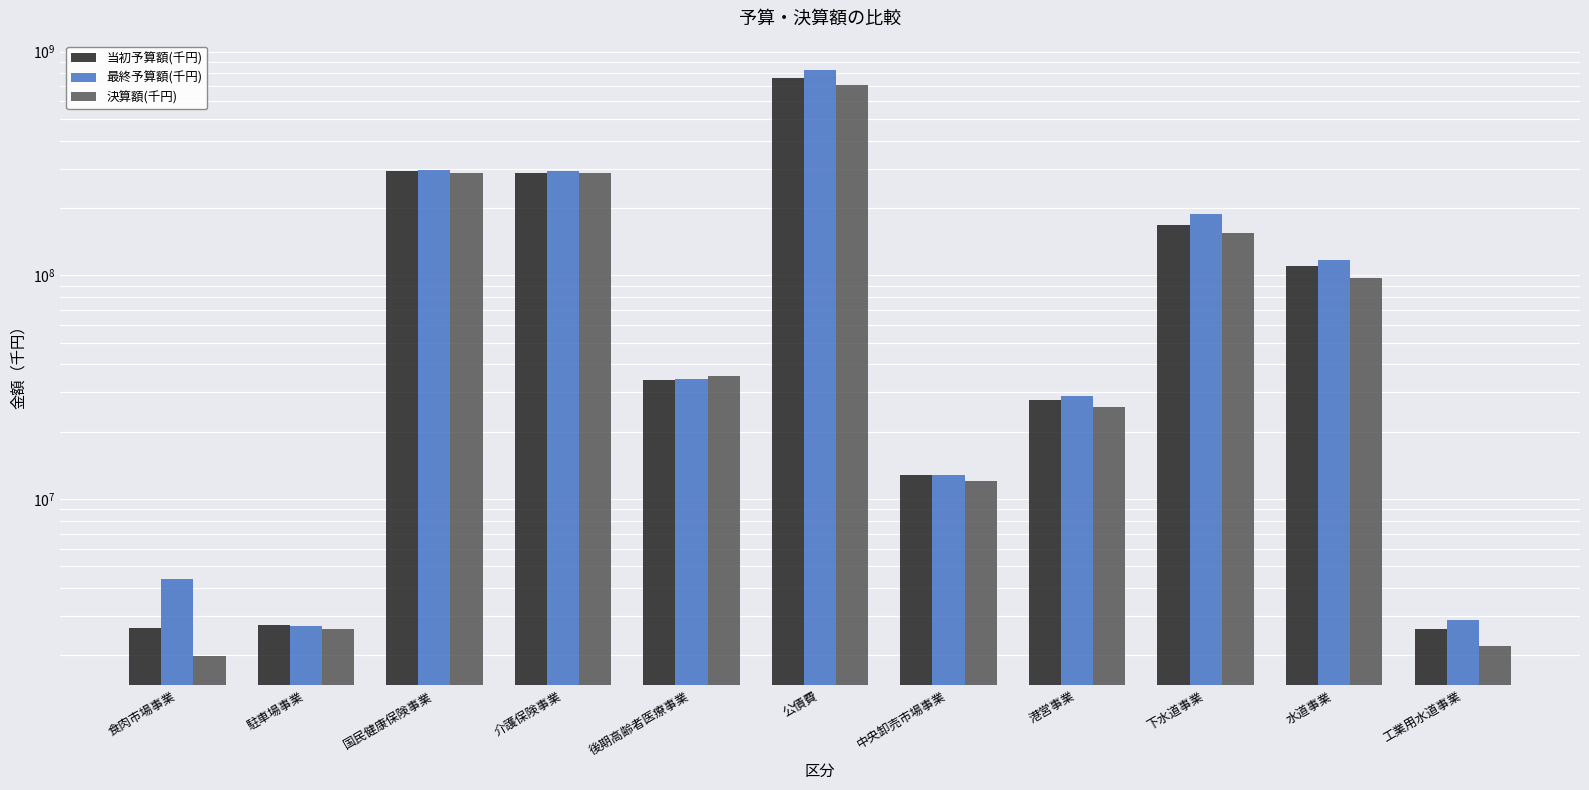

At which label is 当初予算額(千円) closest to 381261004?

国民健康保険事業